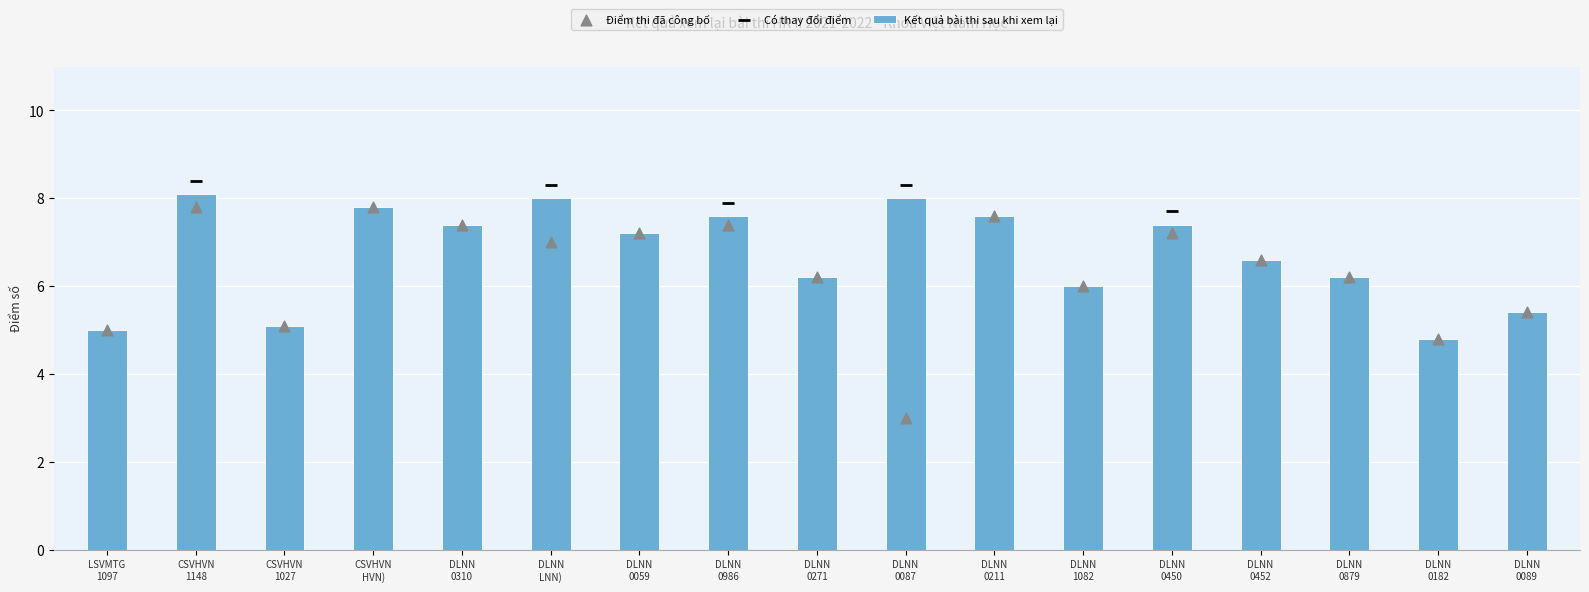

What is the difference between the maximum and minimum values in the Kết quả bài thi sau khi xem lại series?

3.3